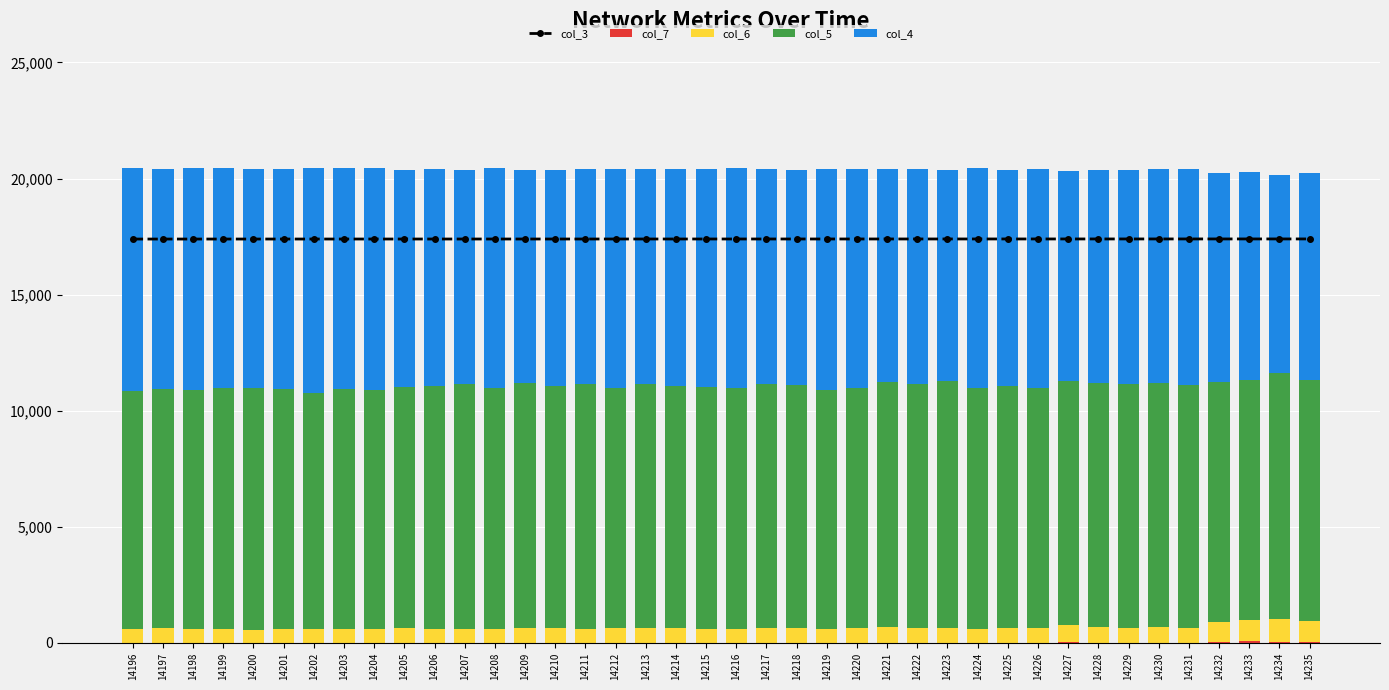

Read the col_6 value at 14220.

649.0